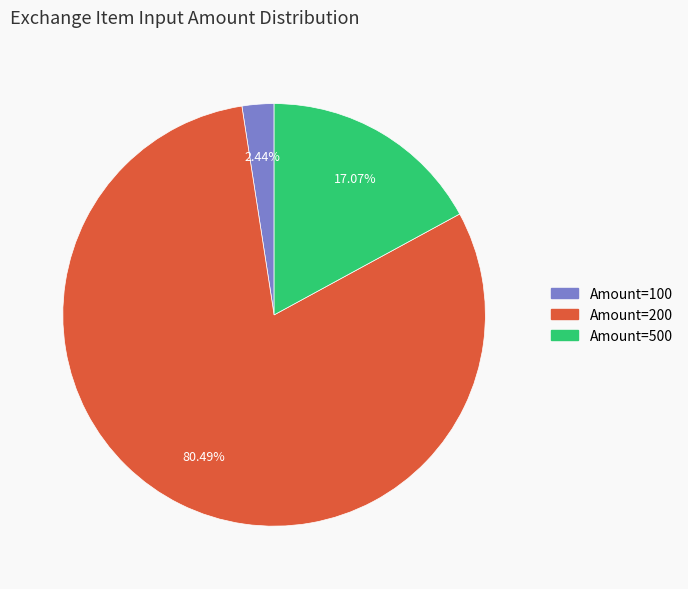

How many segments does this pie chart have?

3